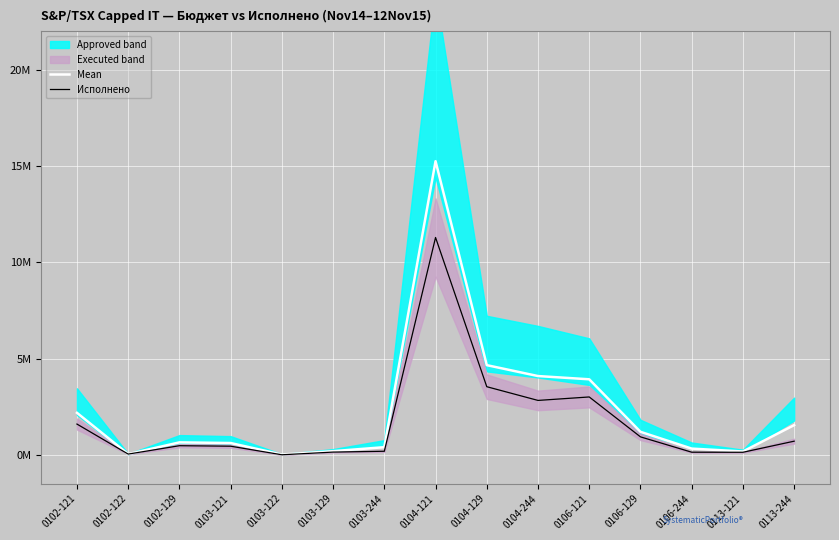

Reading left to right, what are all the values shown in this chart?

Mean: 0102-121=2180706.0	0102-122=37150.0	0102-129=645961.8	0103-121=611560.2	0103-122=14622.0	0103-129=189271.1	0103-244=396995.3	0104-121=15251543.6	0104-129=4657223.3	0104-244=4090717.9	0106-121=3922464.0	0106-129=1194167.7	0106-244=323314.4	0113-121=172101.6	0113-244=1542023.2
Исполнено: 0102-121=1596786.9	0102-122=37150.0	0102-129=472597.4	0103-121=447251.5	0103-122=1554.0	0103-129=141379.8	0103-244=184065.6	0104-121=11288363.2	0104-129=3537471.7	0104-244=2825143.5	0106-121=3004928.1	0106-129=932335.5	0106-244=135696.8	0113-121=131603.2	0113-244=707643.8